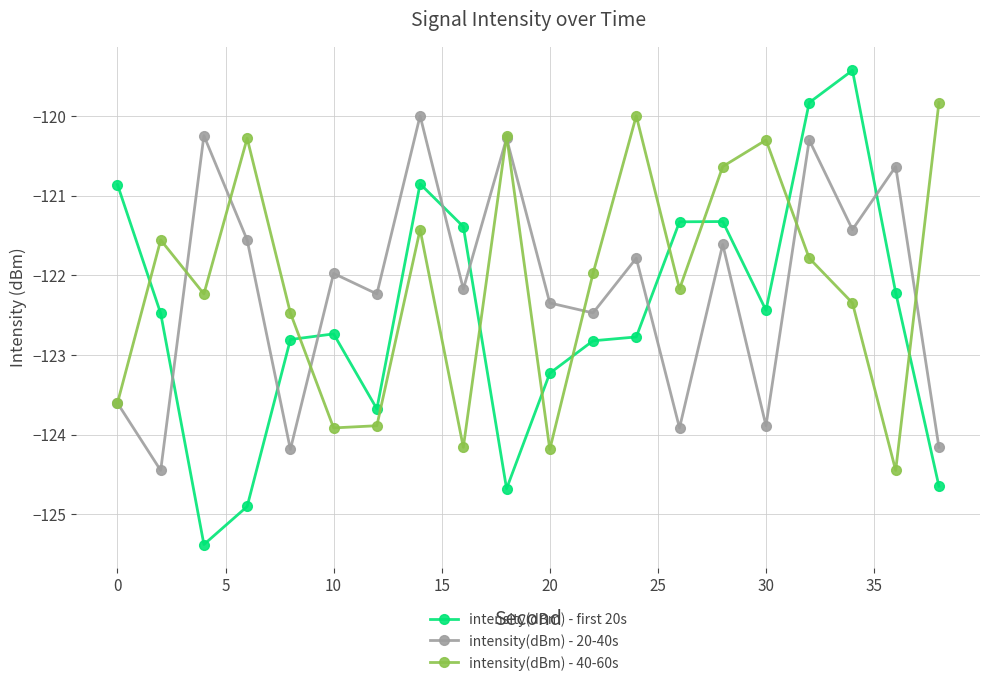

Does the chart display data point markers on the line(s)?

Yes